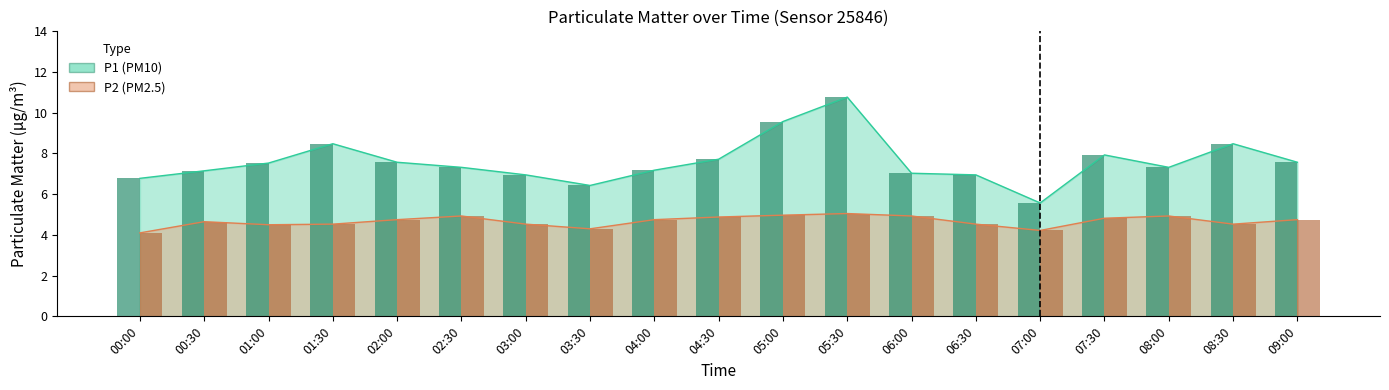

What is the label of the 12th bar from the right?

03:30